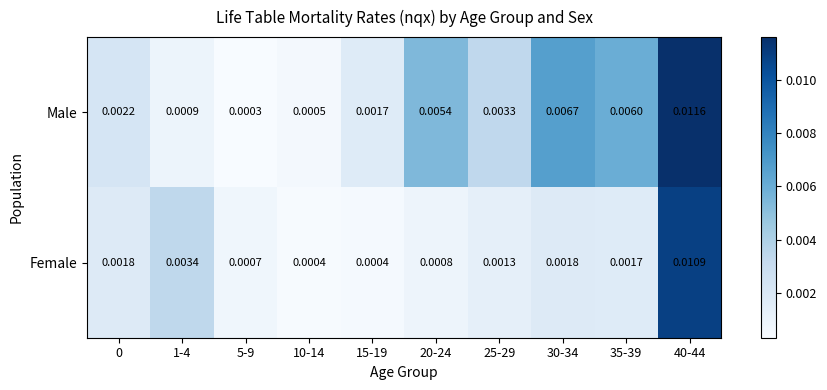

Which series has the widest spread of values?

Male